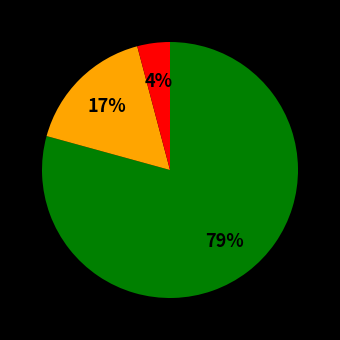

Is there any slice that represents more than half of the pie?

Yes